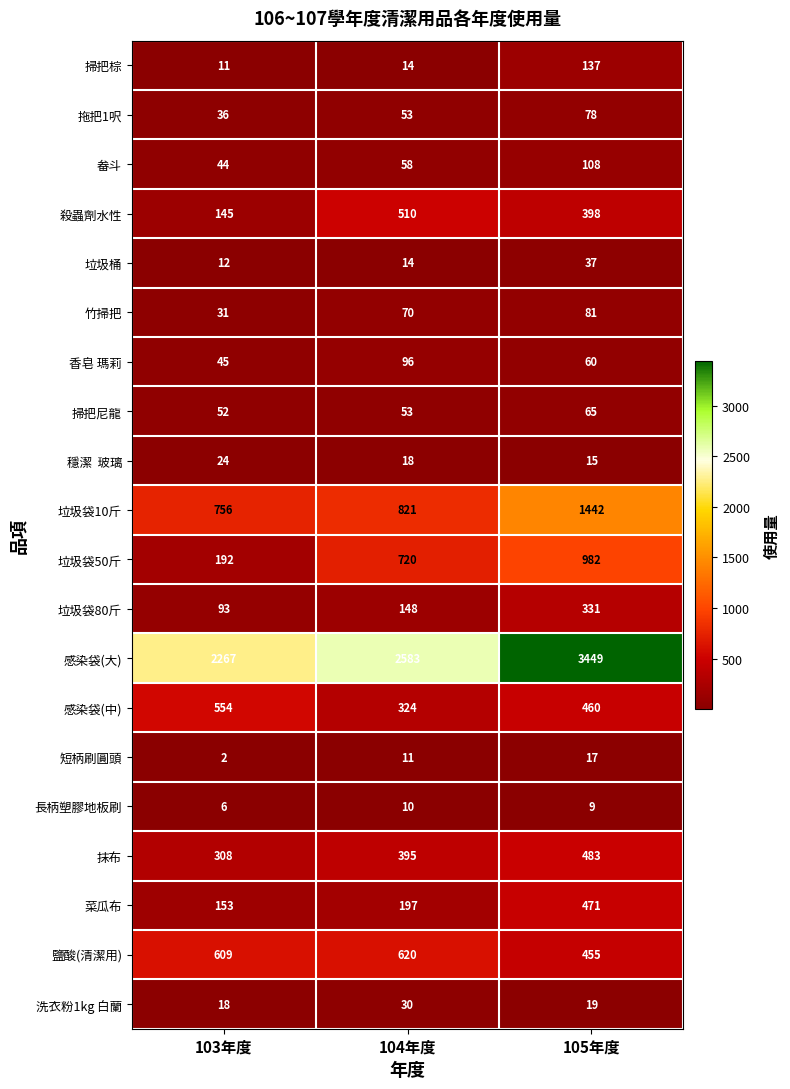

How many 香皂 瑪莉 values are between 45 and 96?

3